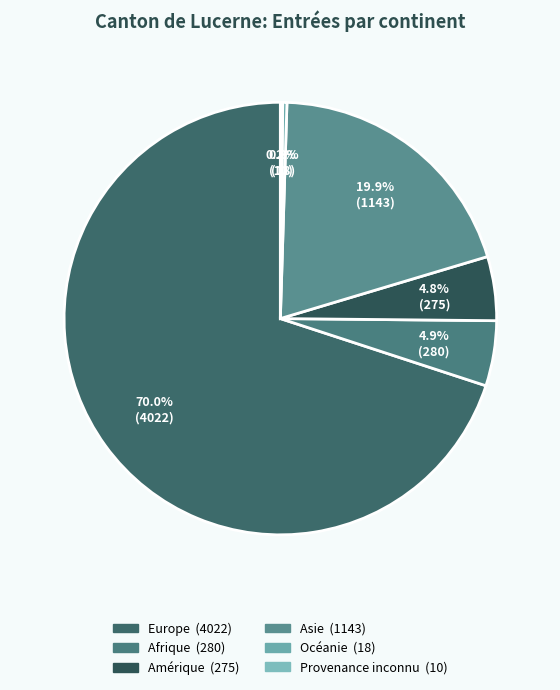

Is it true that Amérique is 5% of the pie?

True